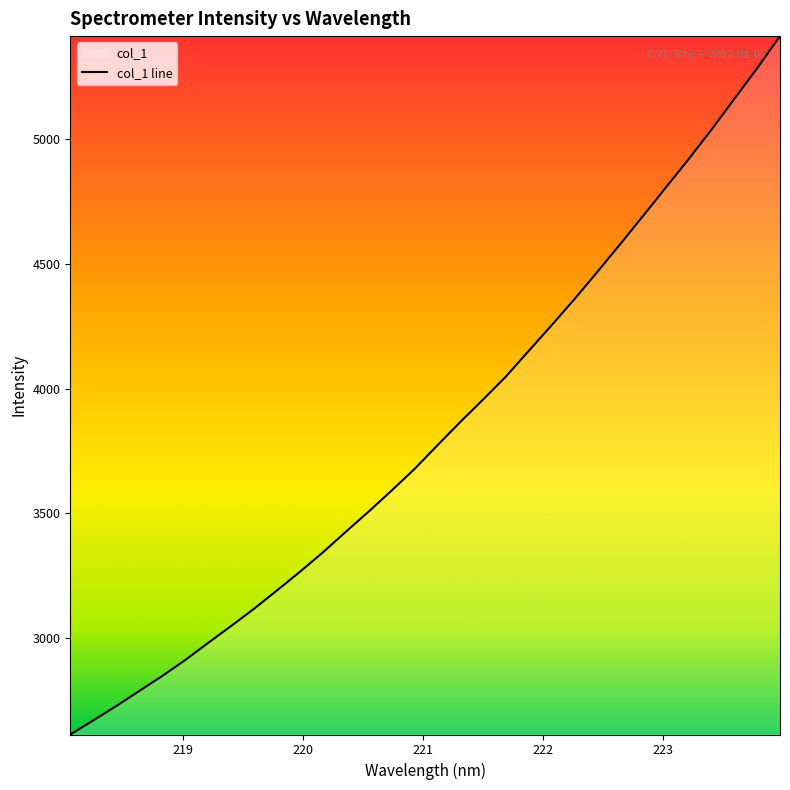

What is the value of the 12th point from the left?

3342.0